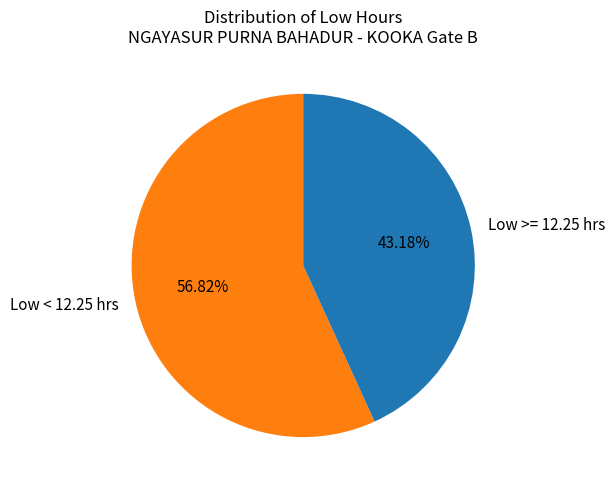

Approximately how many times larger is the value at Low >= 12.25 hrs compared to Low < 12.25 hrs?

0.8